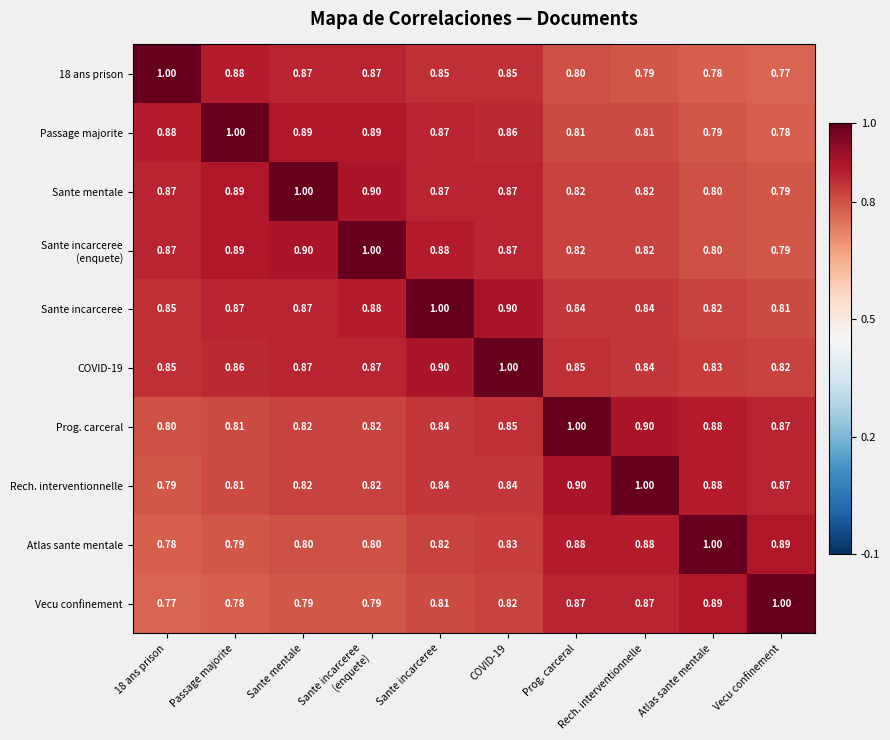

At which category is the sum across all series the highest?

COVID-19